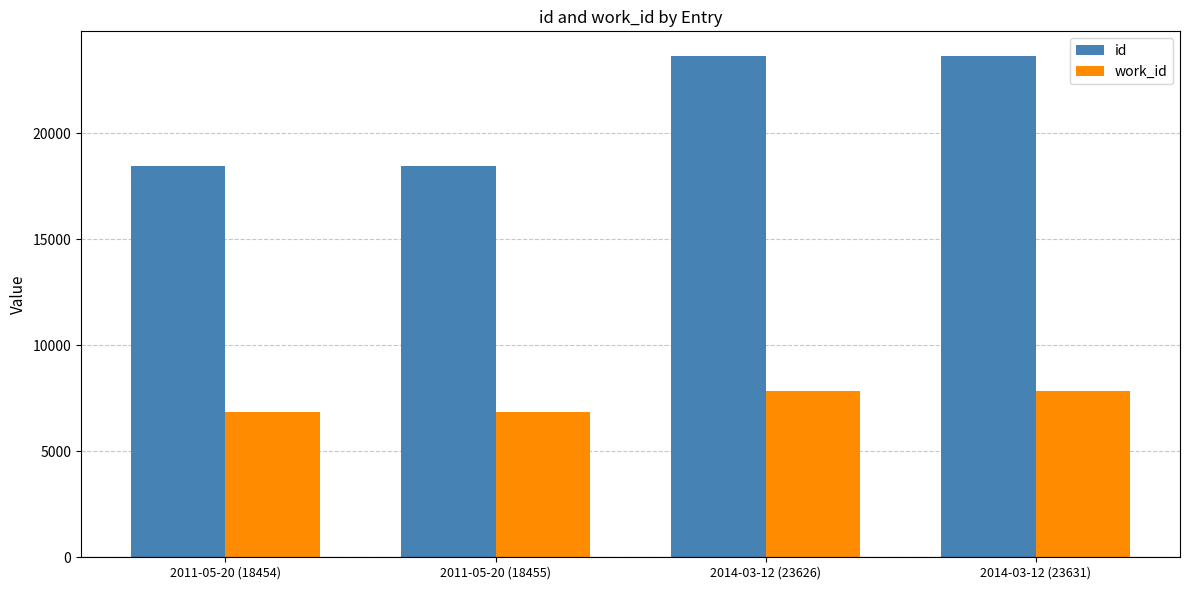

What is the lowest value of the work_id series?

6859